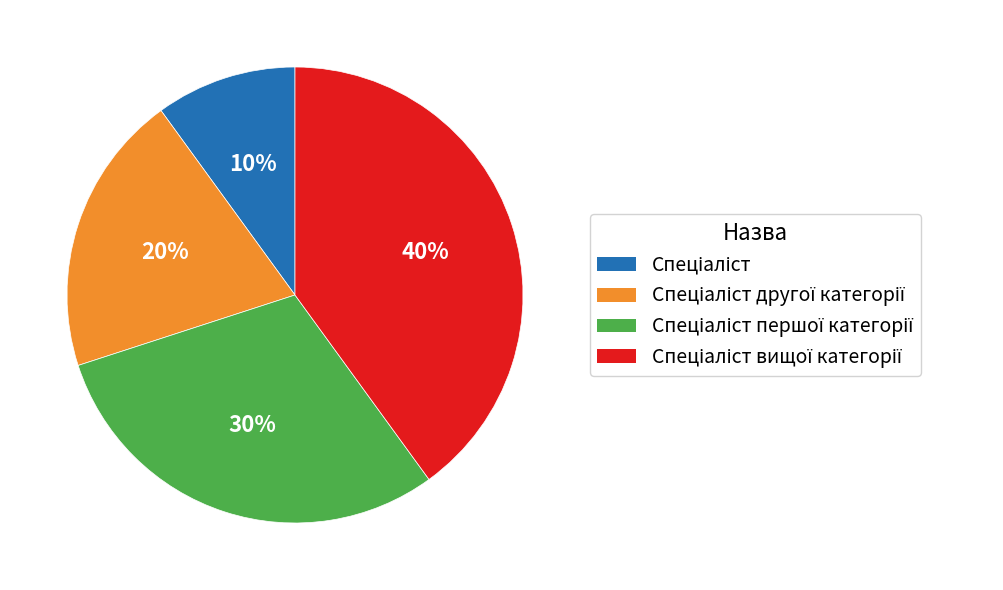

To the nearest percent, what is the average slice percentage?

25%